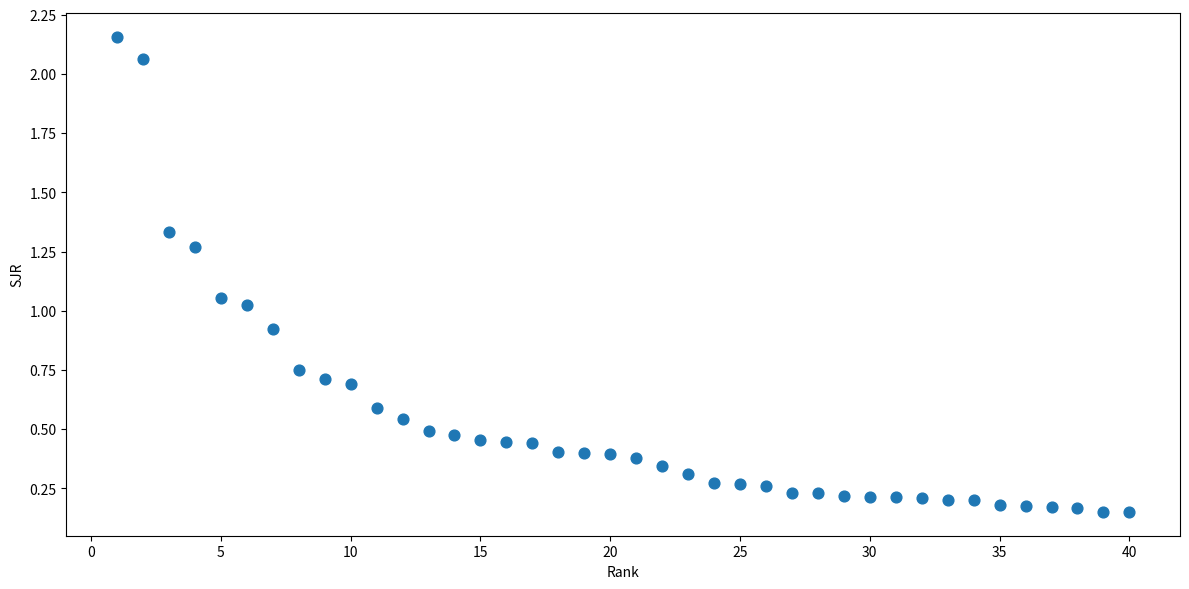

What is the range of X values (max minus min)?

39.0